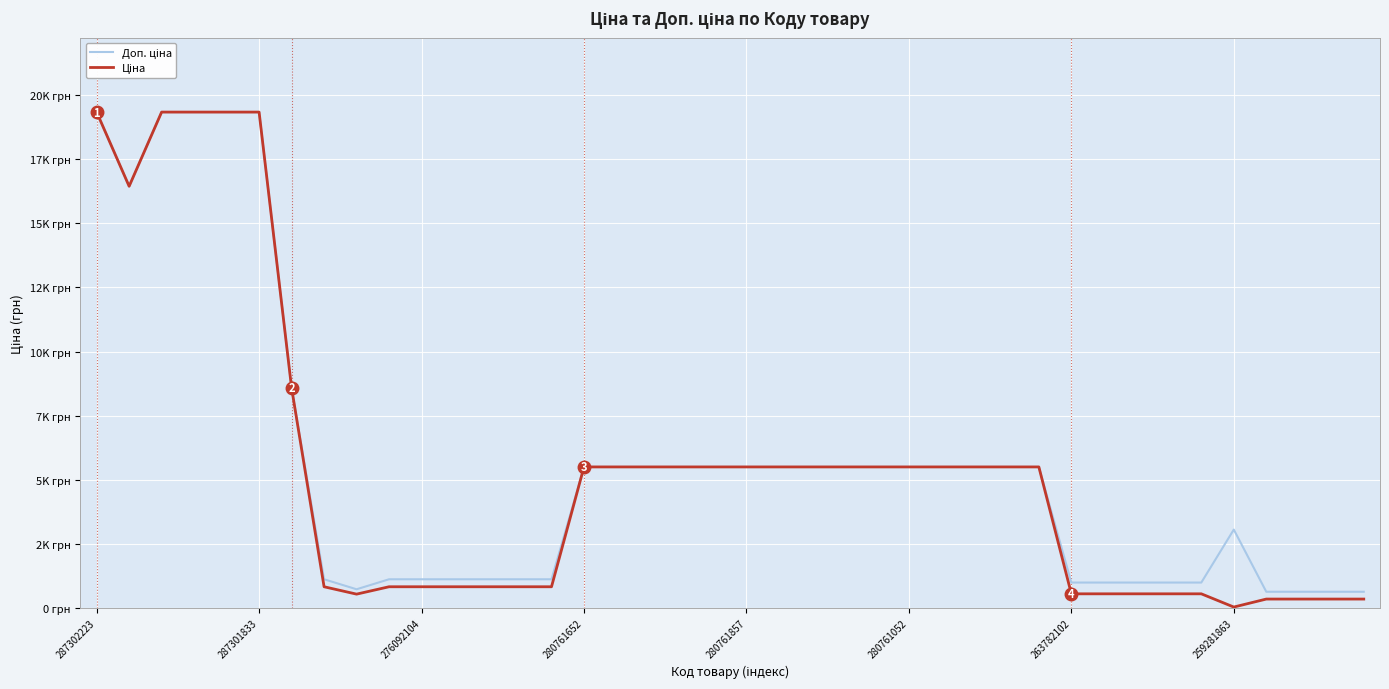

Which category has the lowest value in the Доп. ціна series?

36